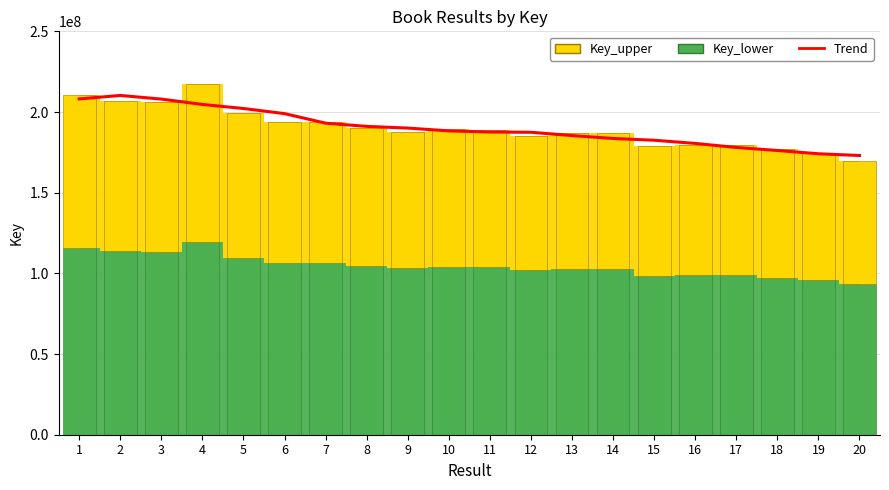

Which has a higher value, 12 or 10?

10